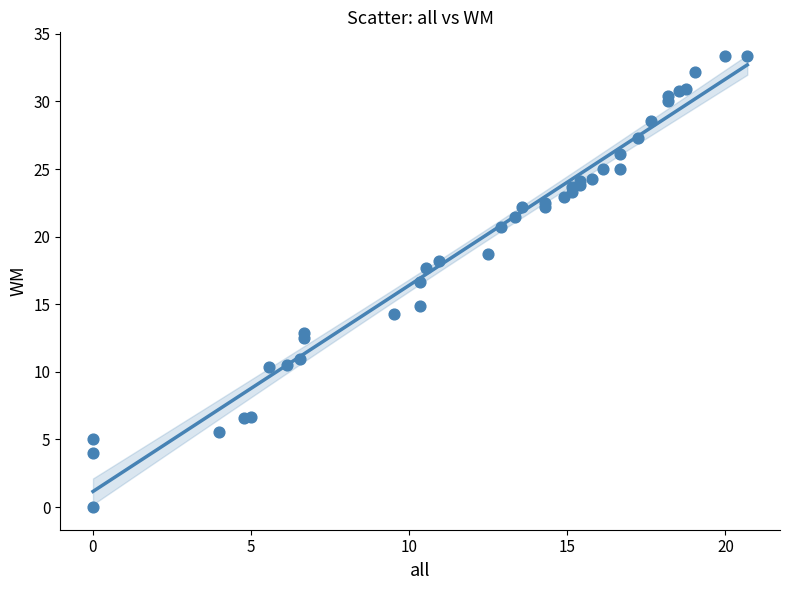

What Y value in the scatter plot is closest to 16?

16.7